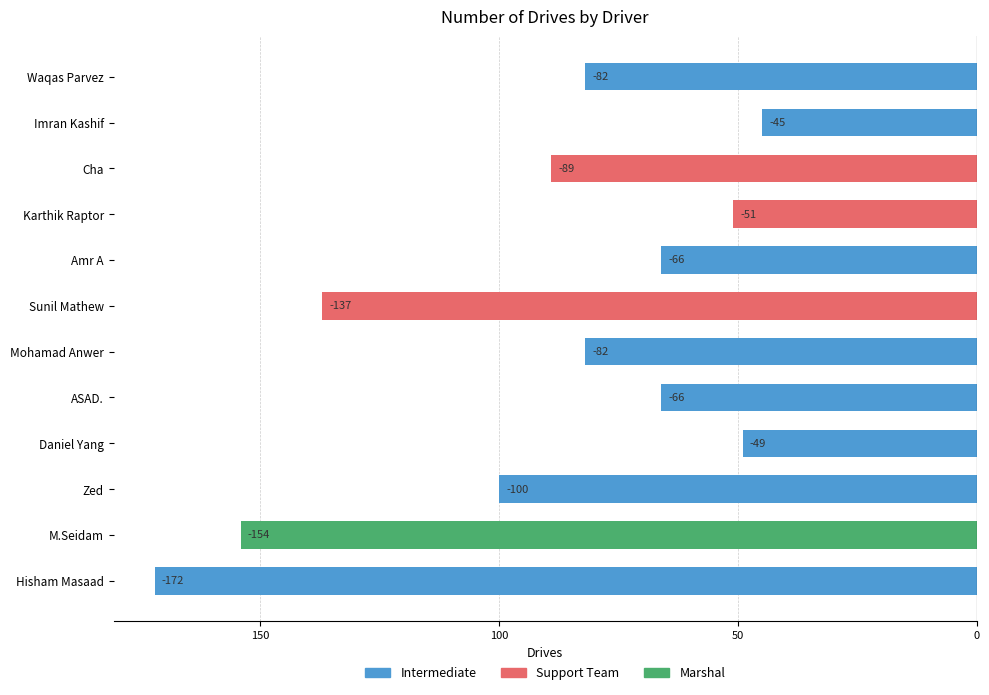

The chart shows a value of -66 at Amr A. True or false?

True